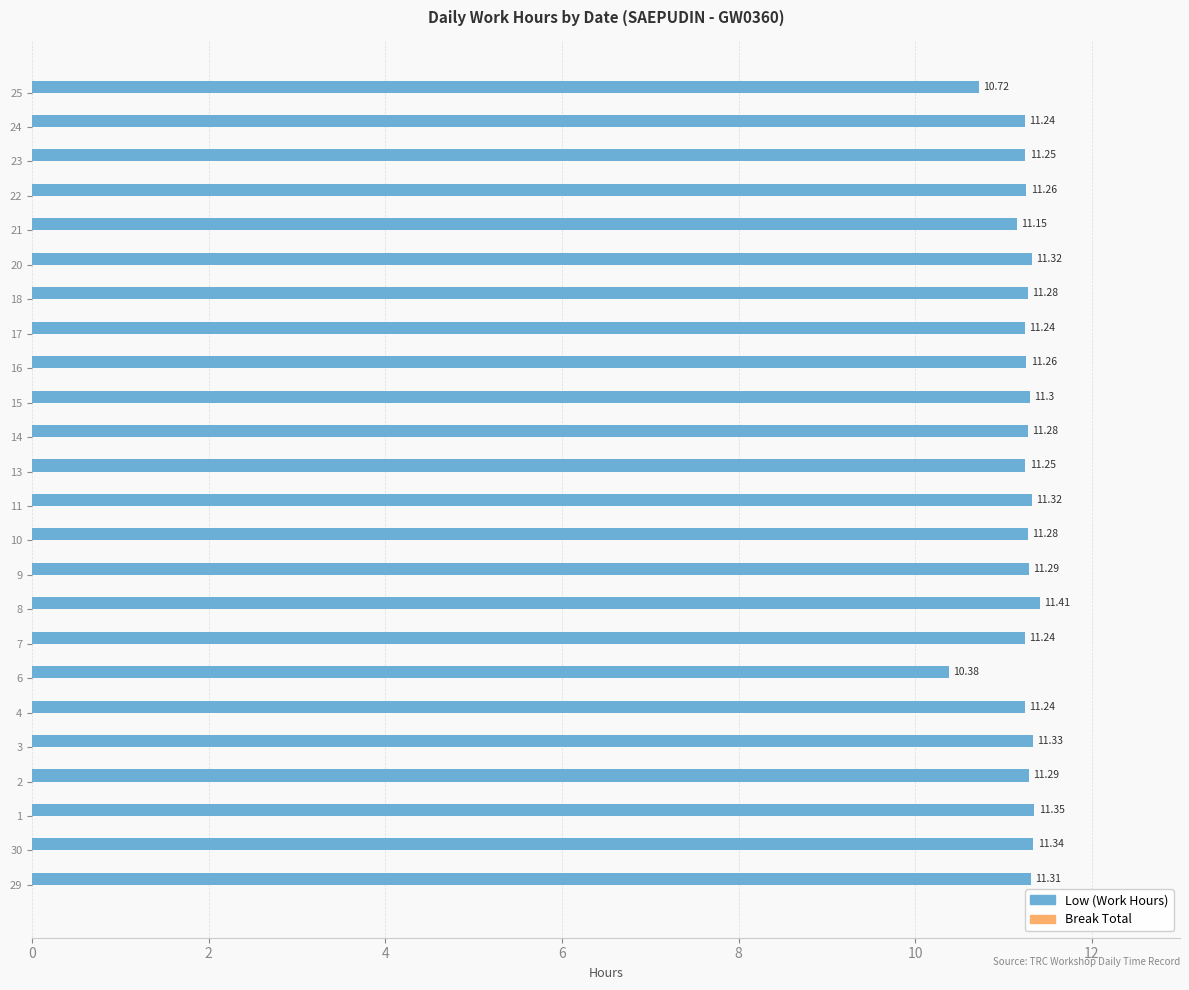

Approximately how many times larger is the value at 6 compared to 25?

1.0